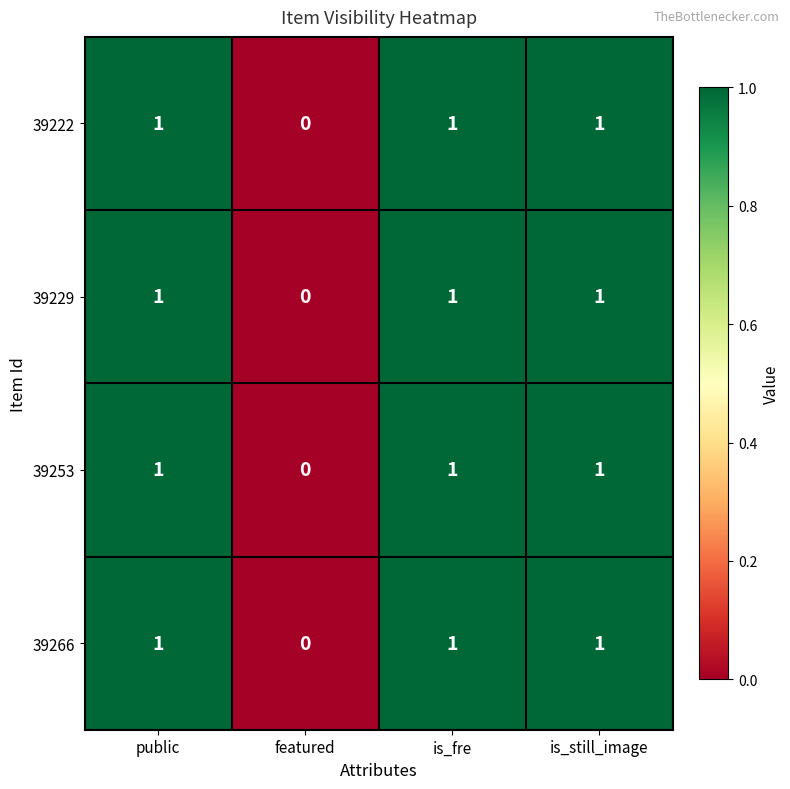

How many data points in 39222 are less than 1?

1